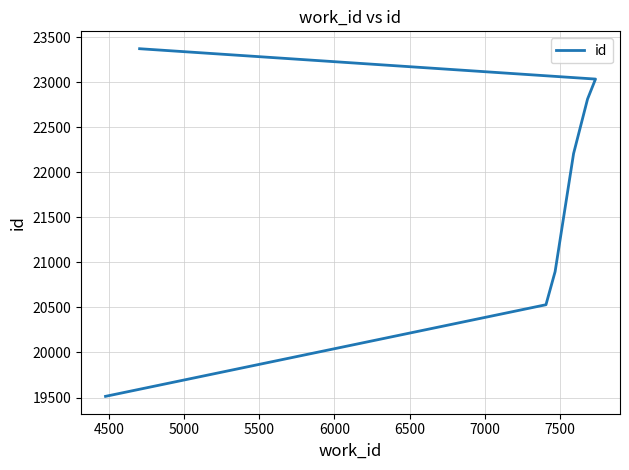

What is the maximum value shown in the chart?

23372